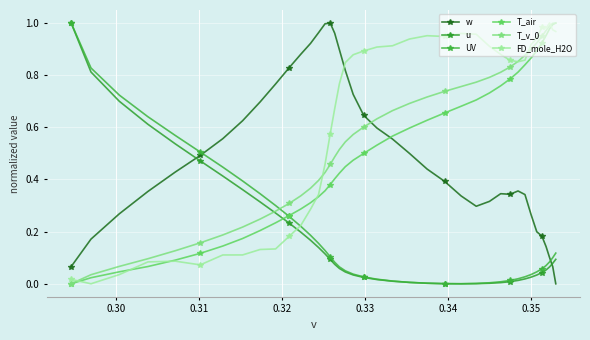

After their last crossing, which series has the higher values: T_air or w?

T_air